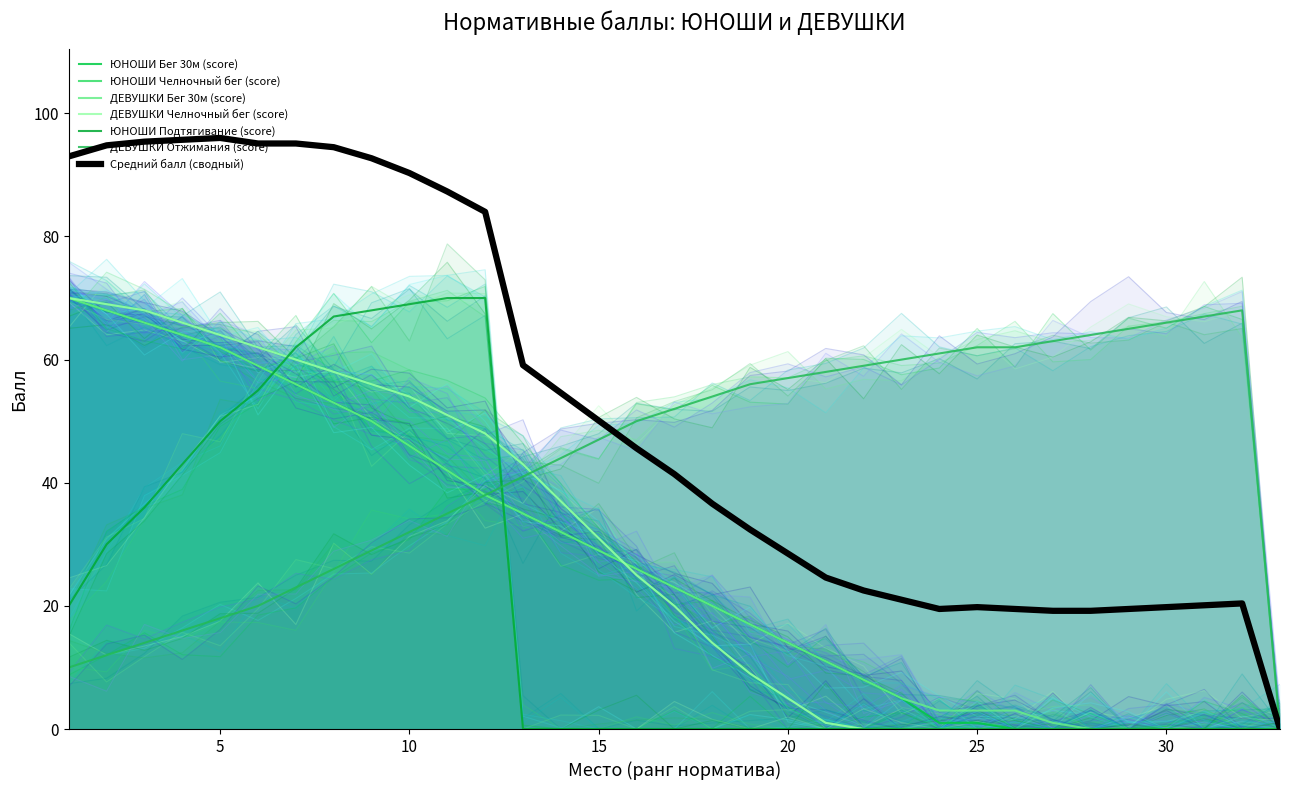

What is the difference between the ДЕВУШКИ Отжимания (score) values at 1 and 17?

42